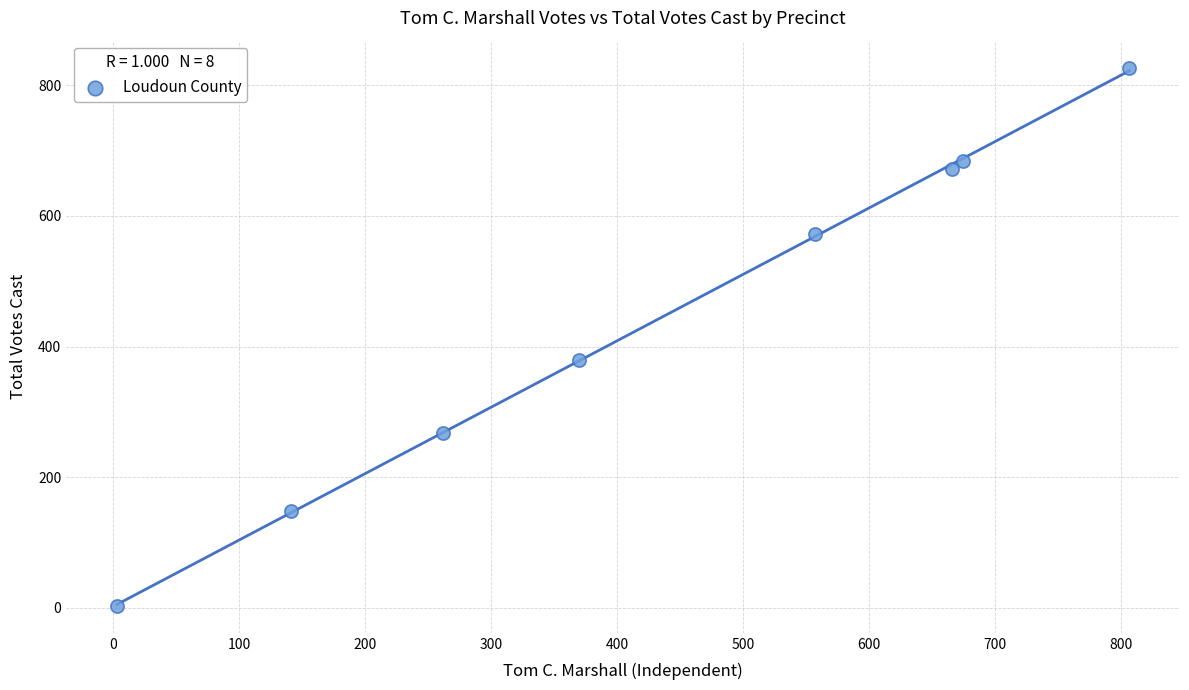

What Y value in the scatter plot is closest to 415?

379